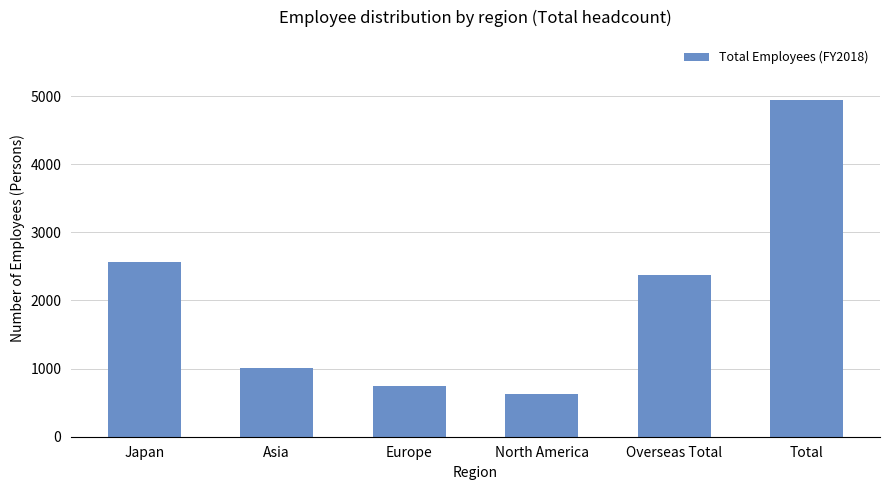

How many data points are less than 2368?

3